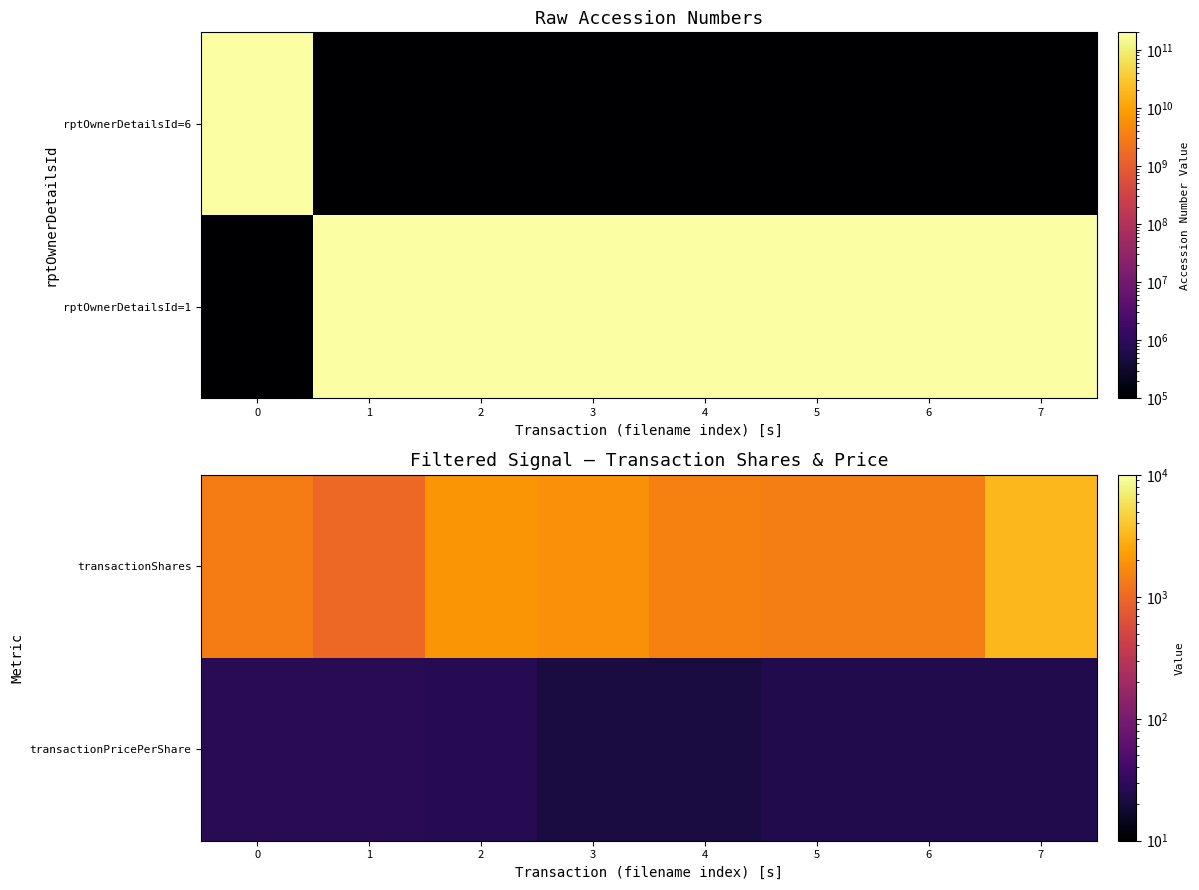

Reading right to left, what are all the values shown in this chart?

transactionShares: 7=3300.0	6=1400.0	5=1400.0	4=1500.0	3=1850.0	2=2000.0	1=1000.0	0=1366.0
transactionPricePerShare: 7=25.0	6=24.8	5=24.4	4=21.4	3=21.7	2=26.8	1=27.5	0=27.7